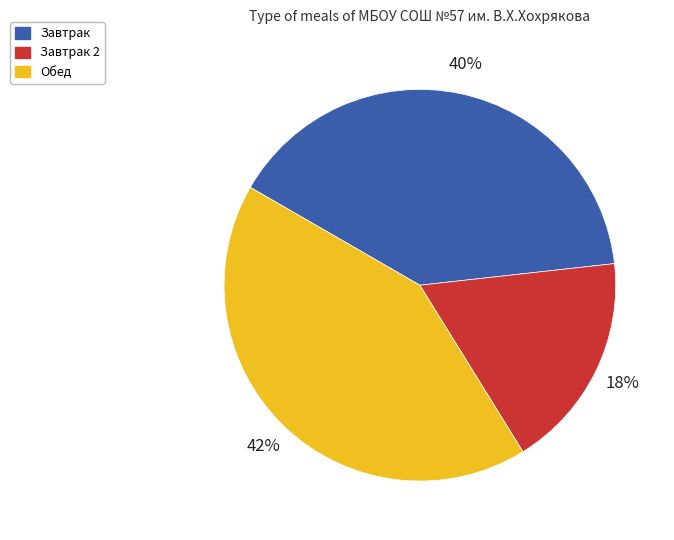

How many slices are in this pie chart?

3